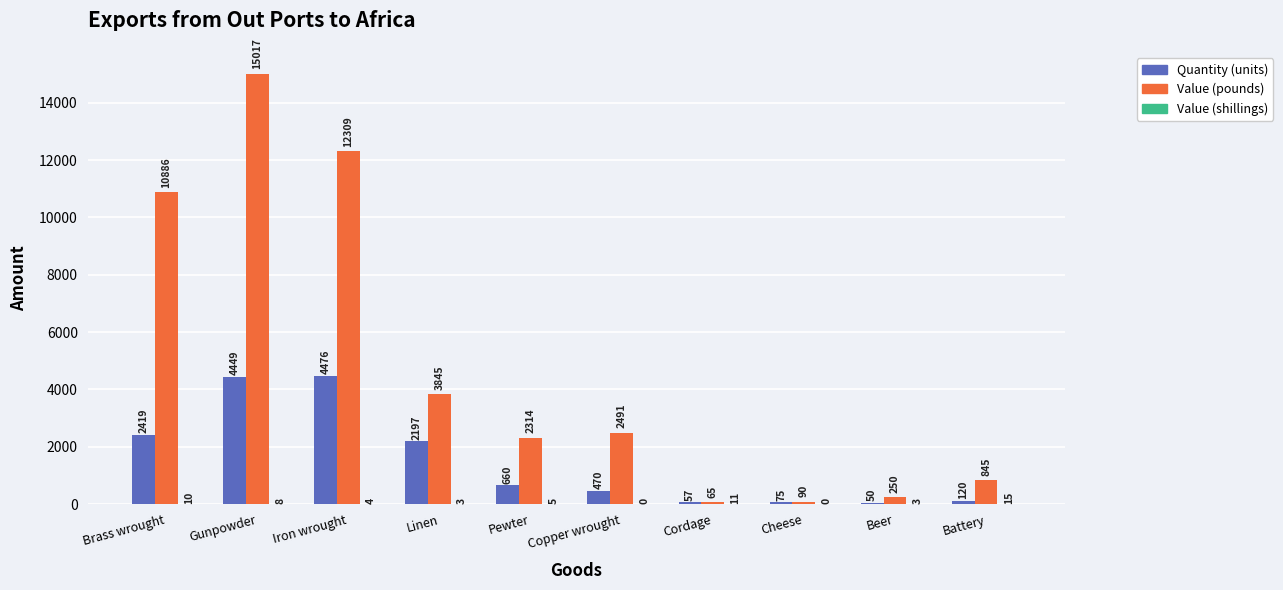

How many distinct data groups are displayed?

3